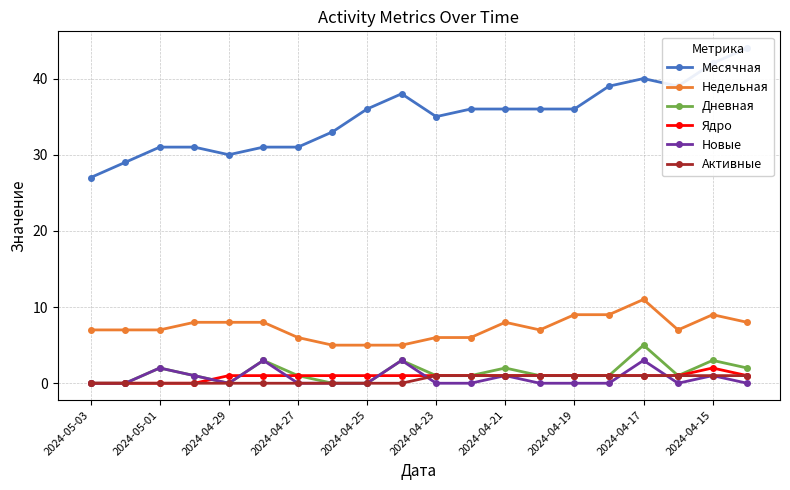

What is the sum of all Активные values?

10